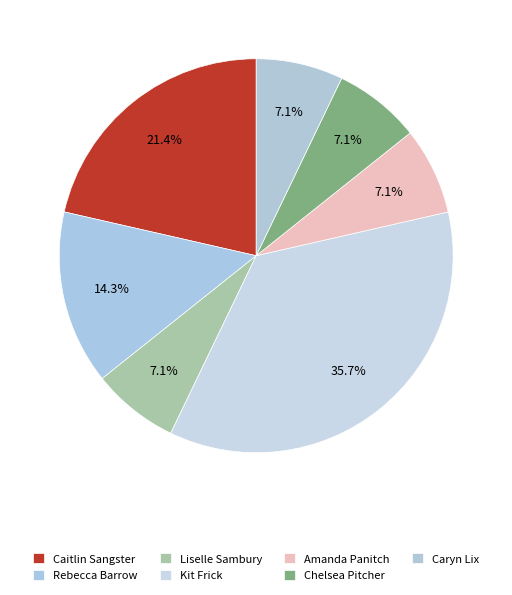

How many segments does this pie chart have?

7